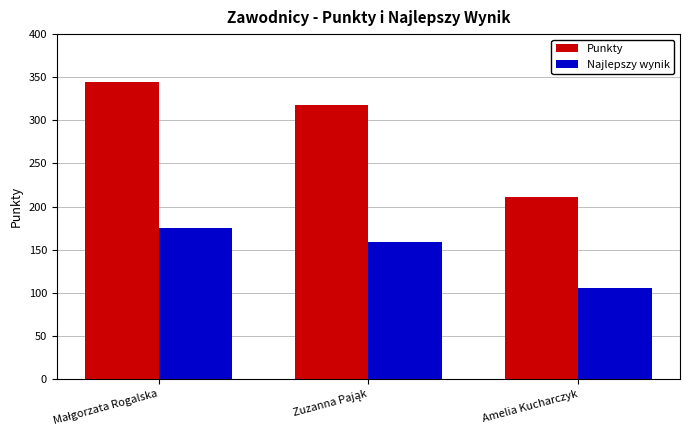

Count the number of data series in this chart.

2